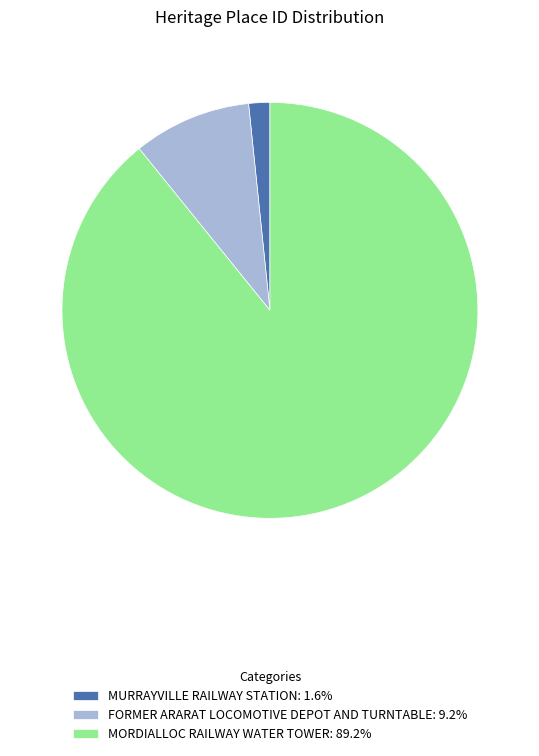

Does any single category account for the majority?

Yes